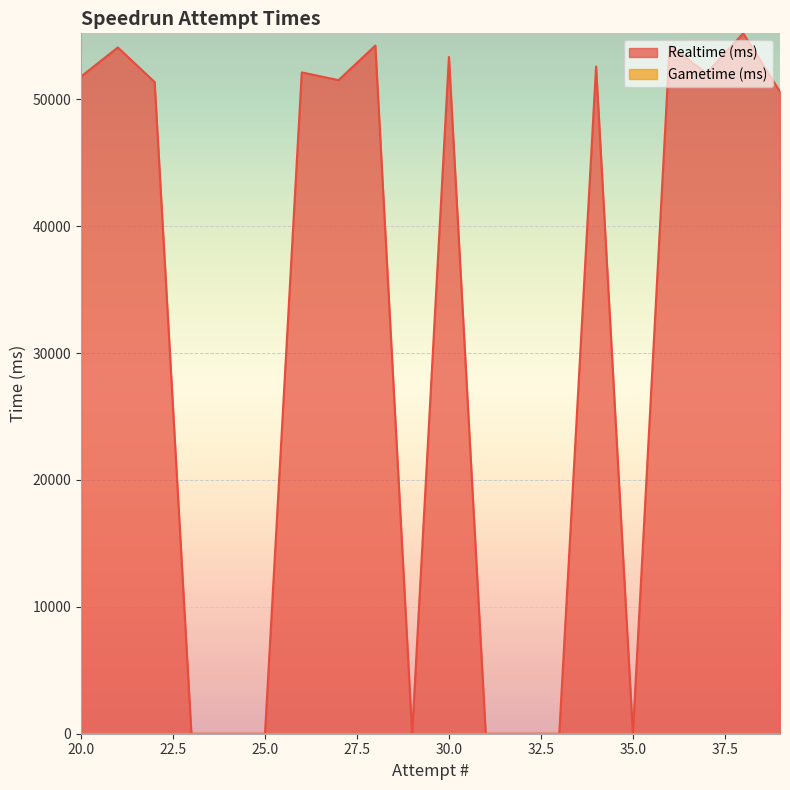

List the labels in order of value, smallest first.

35, 33, 32, 31, 29, 25, 24, 23, 39, 22, 27, 20, 37, 26, 34, 30, 21, 28, 36, 38